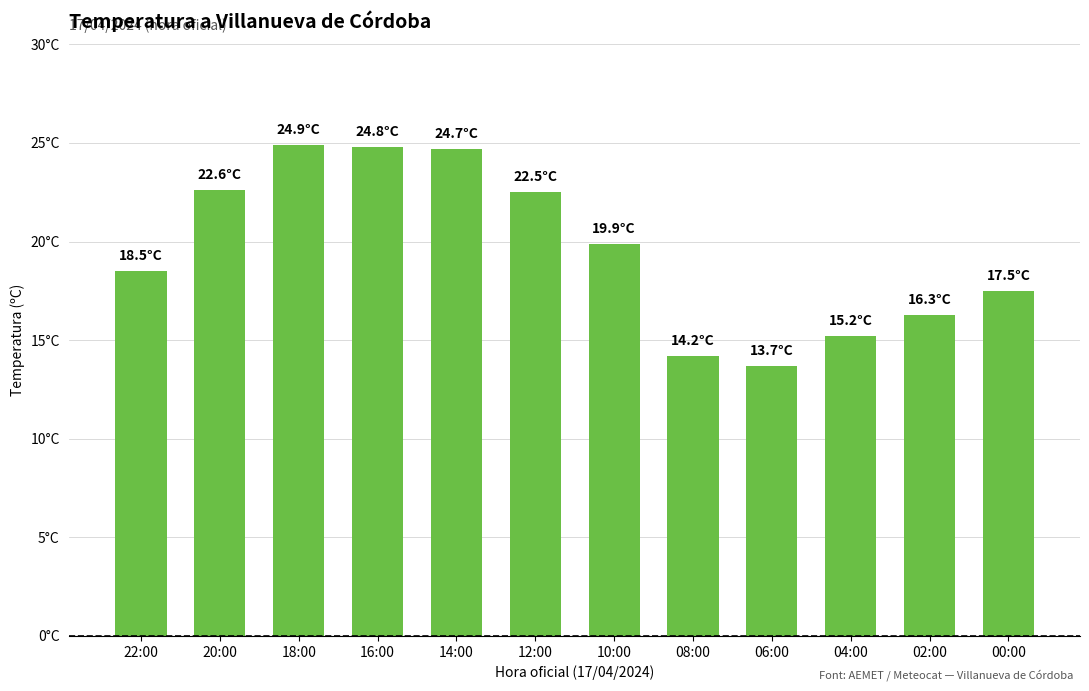

Does the chart contain any negative values?

No